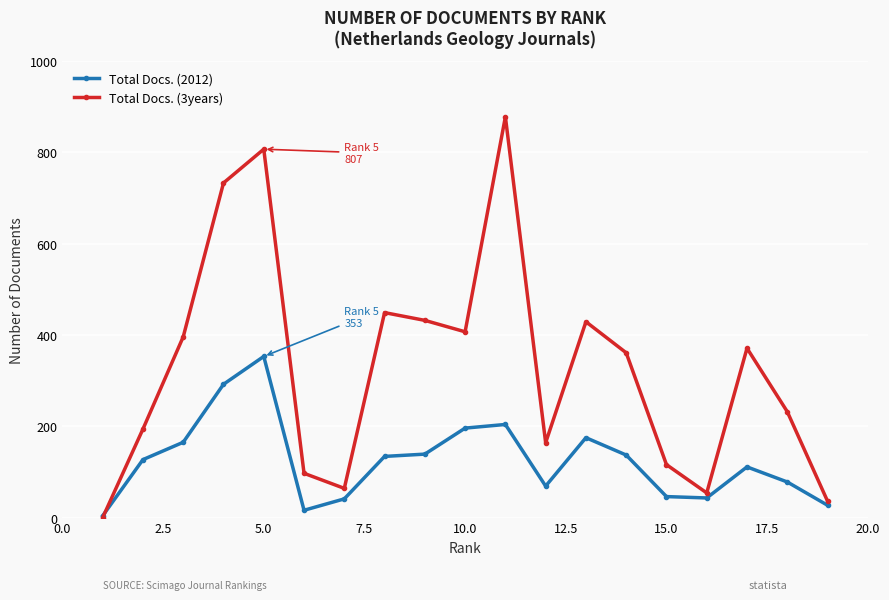

True or false: Total Docs. (3years) has more than 1 interior local peaks.

True